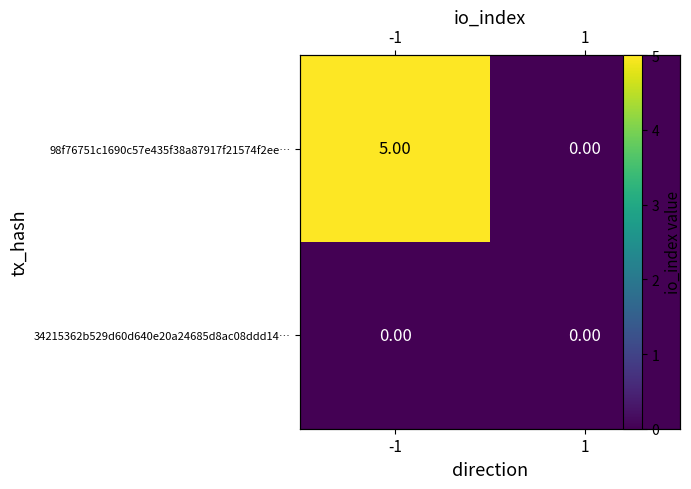

Where is 34215362b529d60d640e20a24685d8ac08ddd14… nearest to the value 0?

-1